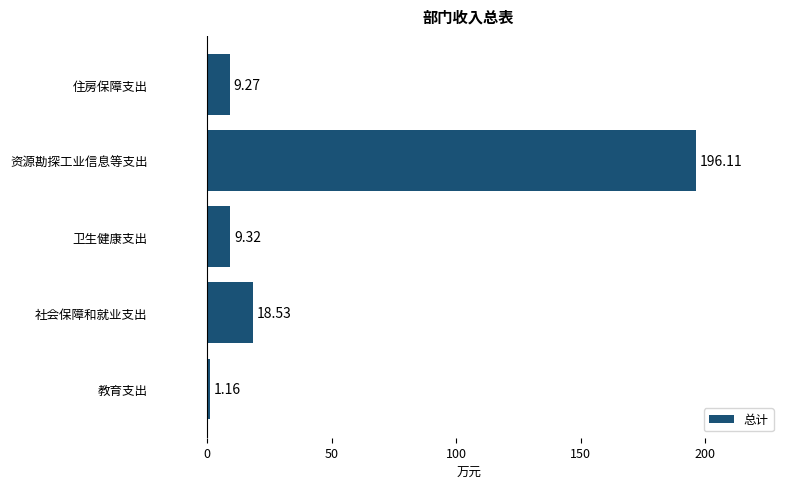

Rank the categories by value from highest to lowest.

资源勘探工业信息等支出, 社会保障和就业支出, 卫生健康支出, 住房保障支出, 教育支出